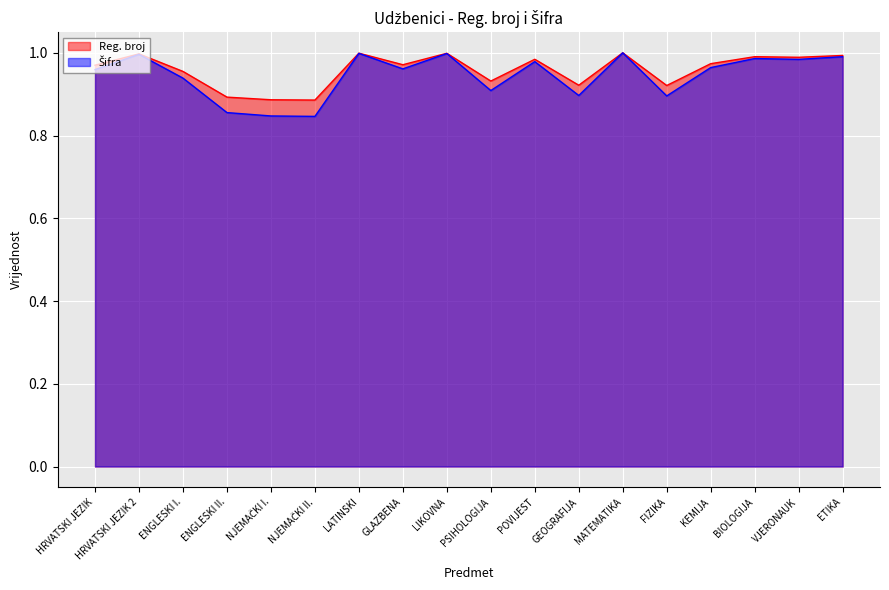

What is the sum of the Šifra values at GLAZBENA and LIKOVNA?

2.0